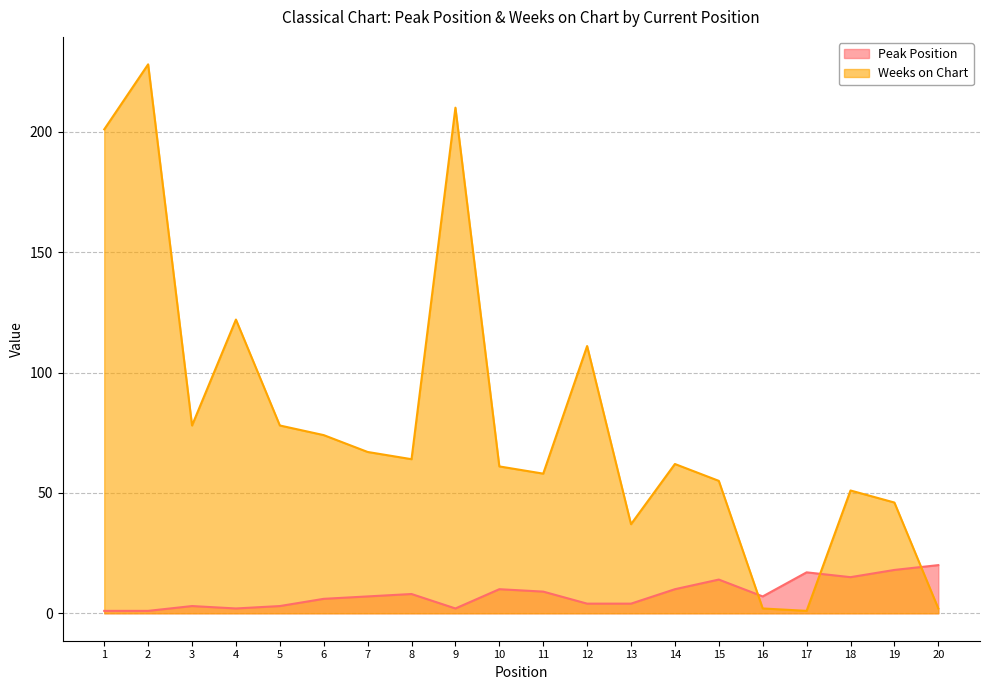

List the labels in order of Weeks on Chart value, smallest first.

17, 16, 20, 13, 19, 18, 15, 11, 10, 14, 8, 7, 6, 3, 5, 12, 4, 1, 9, 2